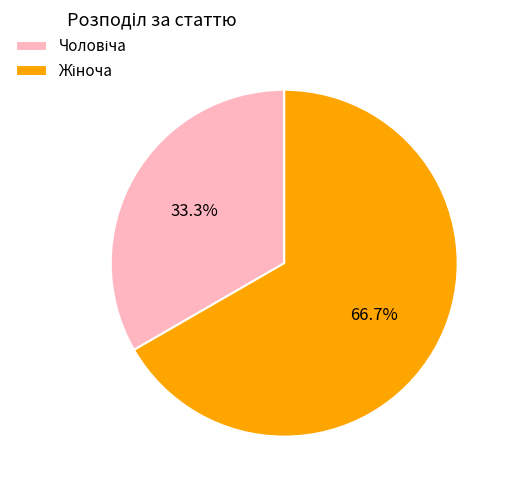

Is there a majority slice in this chart?

Yes